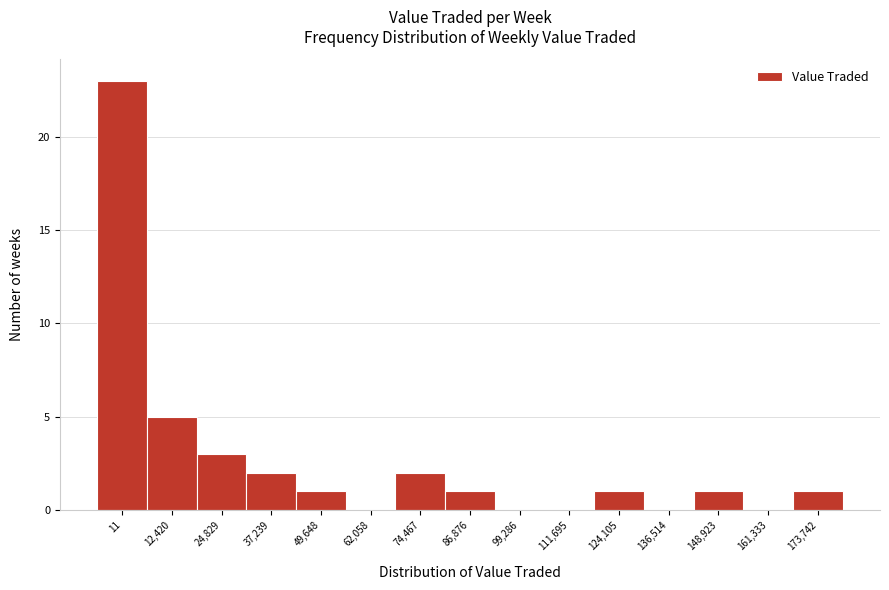

Reading right to left, list all the values displayed in this chart.

173,742=1	161,333=0	148,923=1	136,514=0	124,105=1	111,695=0	99,286=0	86,876=1	74,467=2	62,058=0	49,648=1	37,239=2	24,829=3	12,420=5	11=23